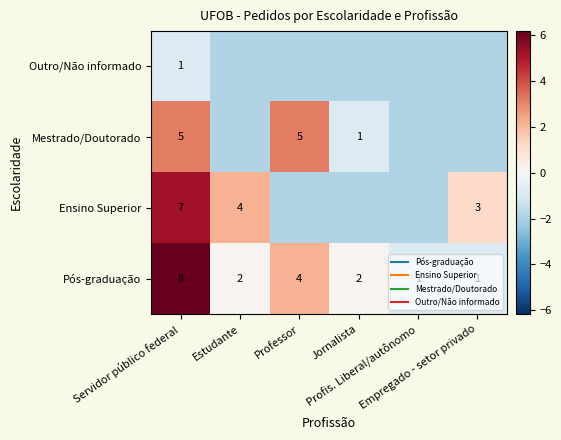

List the labels in order of Pós-graduação value, smallest first.

Profis. Liberal/autônomo, Empregado - setor privado, Estudante, Jornalista, Professor, Servidor público federal